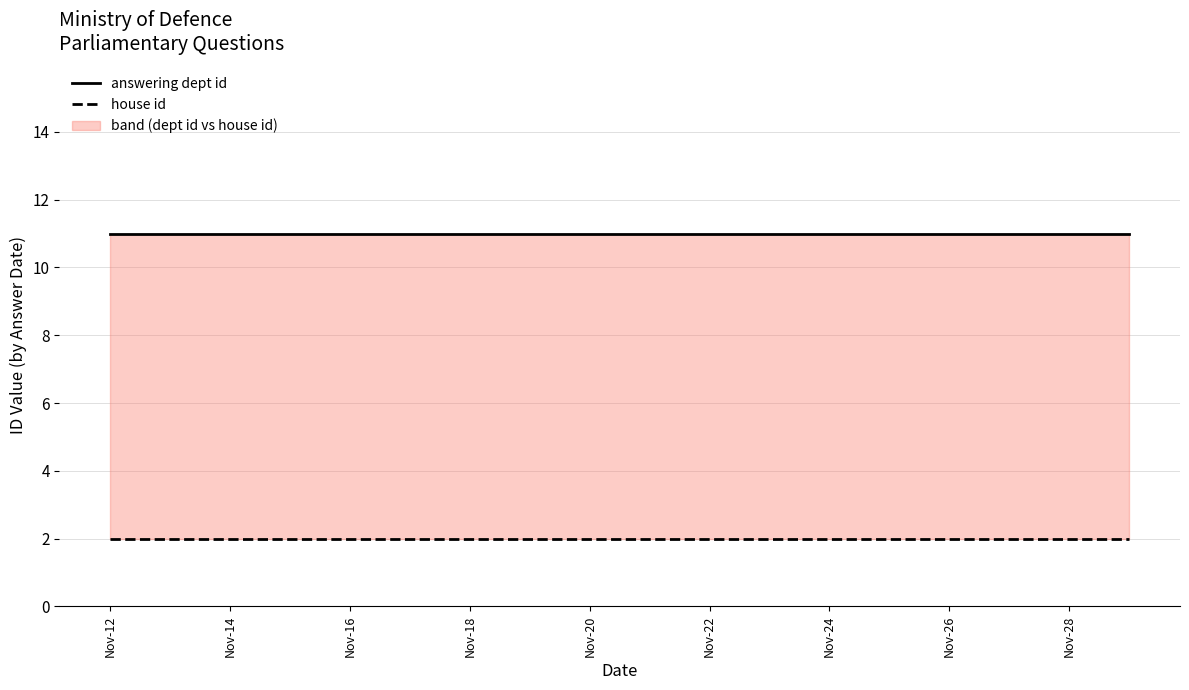

True or false: answering dept id and house id intersect in this chart.

False